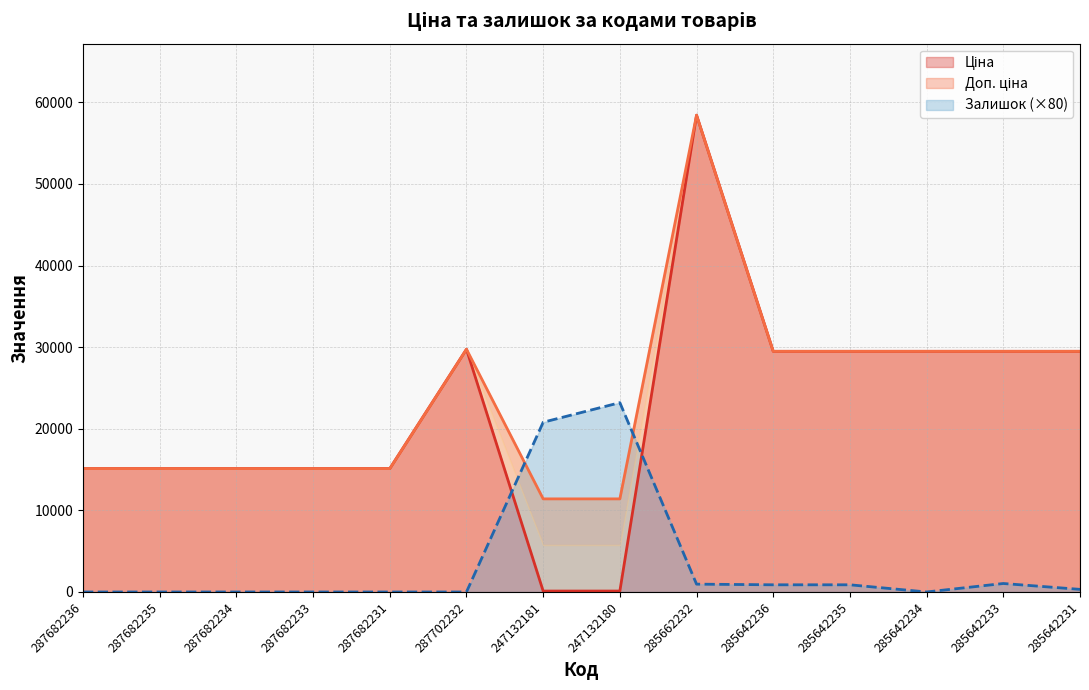

How many positive values does the Залишок series have?

7